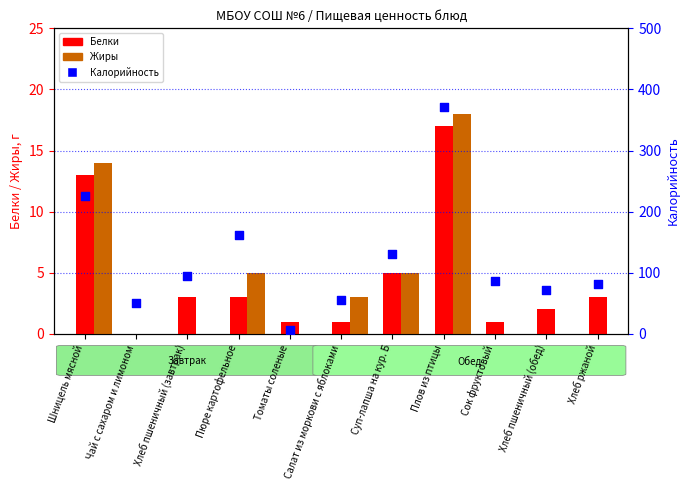

What is the total value across all series at Пюре картофельное?

169